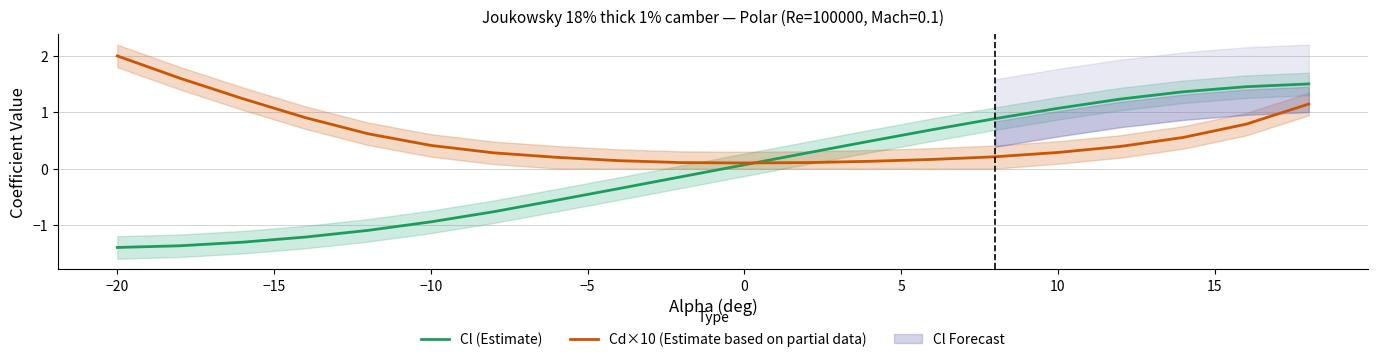

True or false: Cd×10 (Estimate based on partial data) has a value of 0.2 at −10.

False